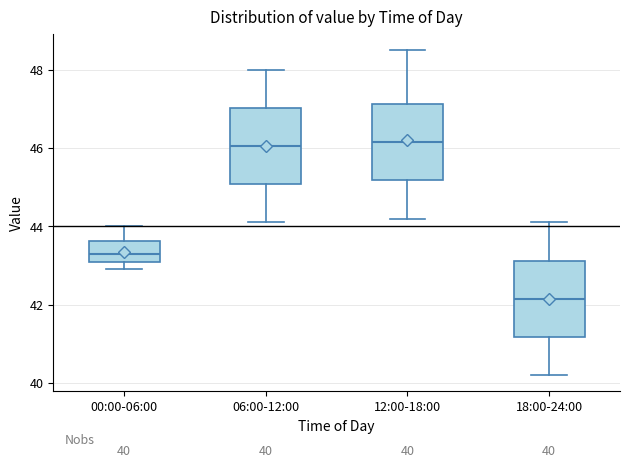

Which box's median line is the lowest?

18:00-24:00